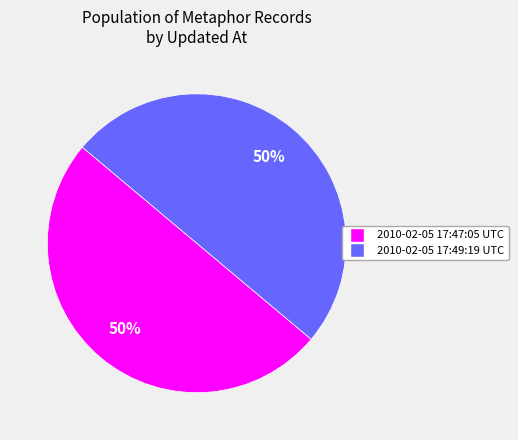

To the nearest percent, what percentage of the pie is 2010-02-05 17:49:19 UTC?

50%